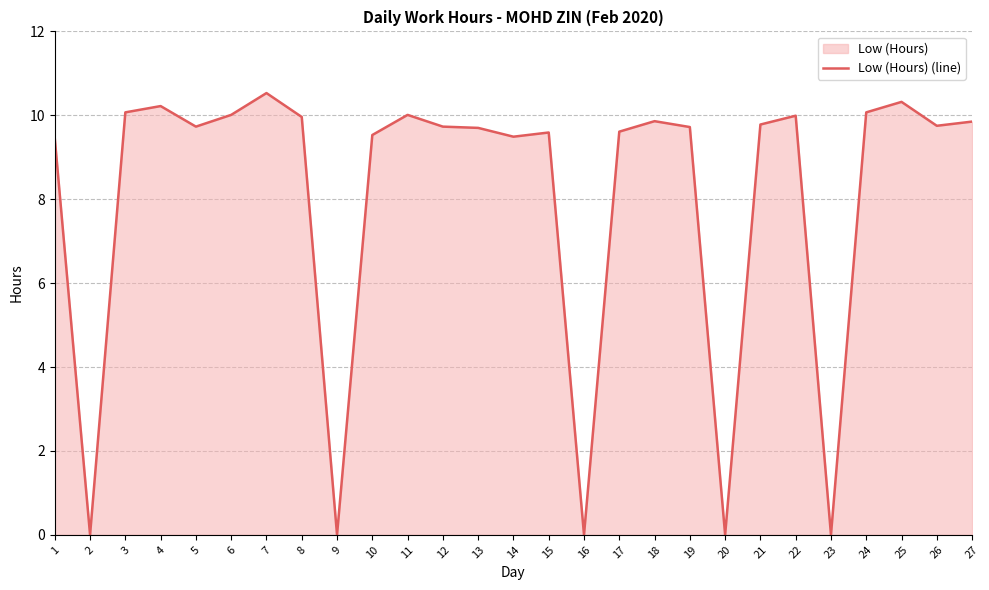

What is the sum of all values?

217.0